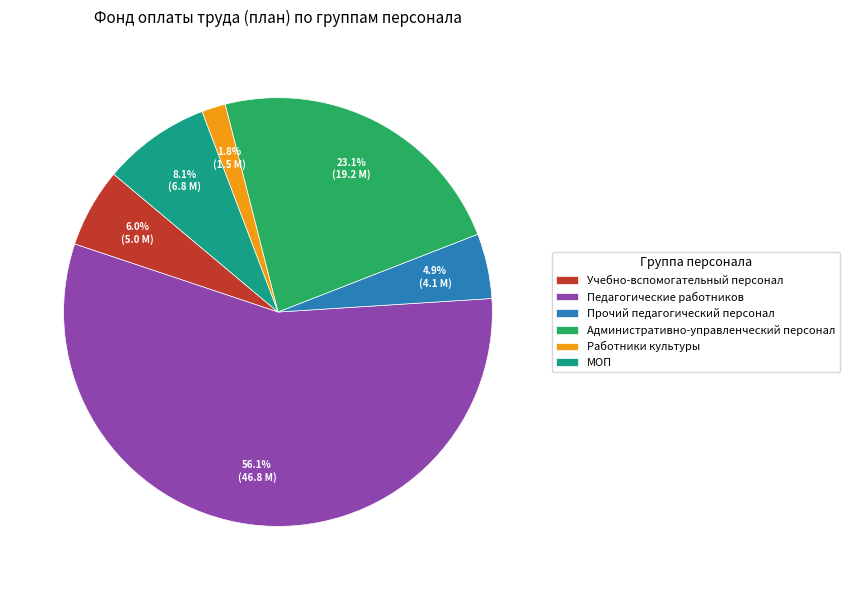

What is the smallest slice in the pie chart?

Работники культуры